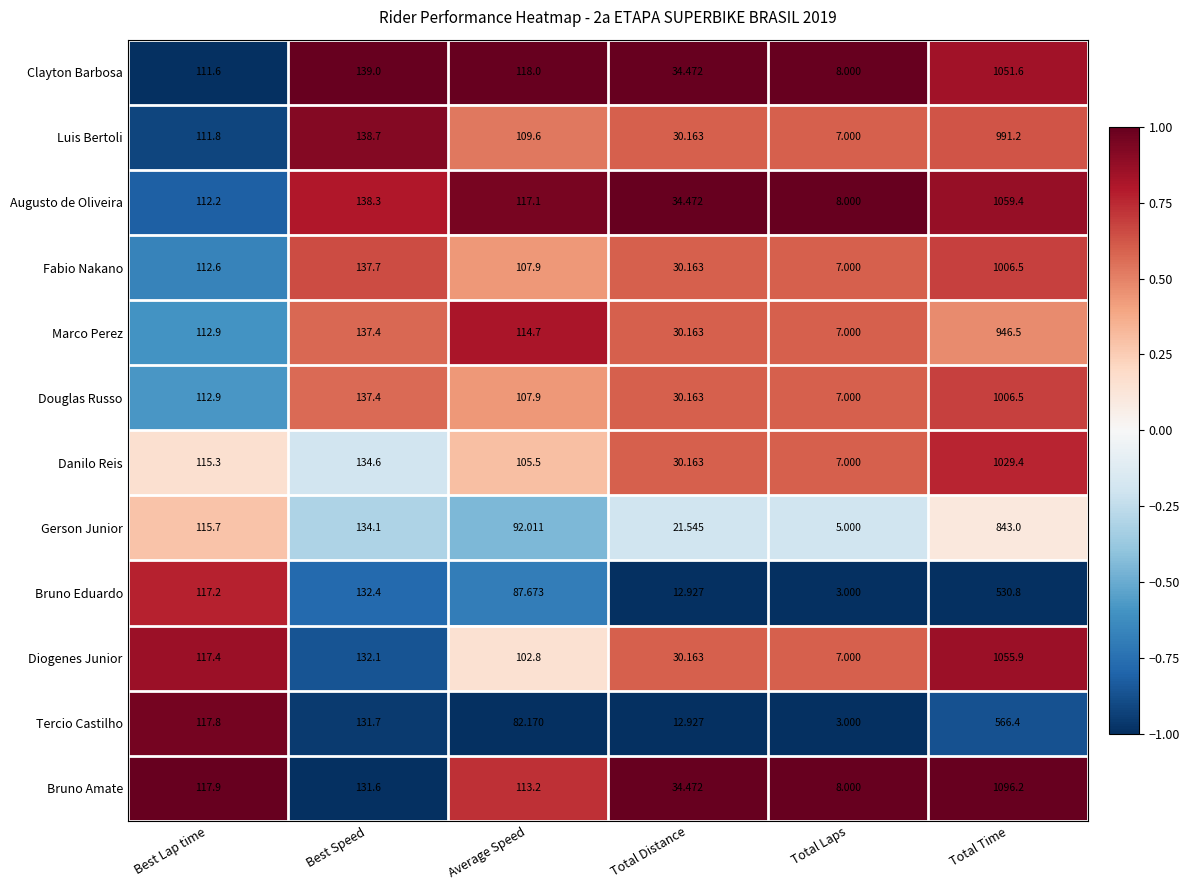

Which category has the lowest value in the Gerson Junior series?

Total Laps